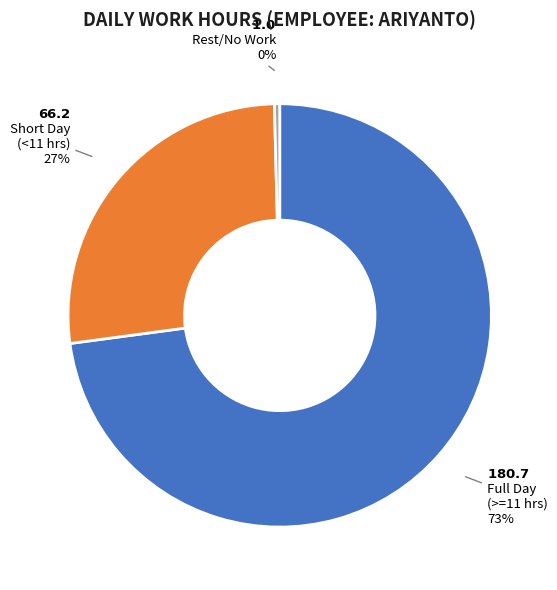

Is there a majority slice in this chart?

Yes